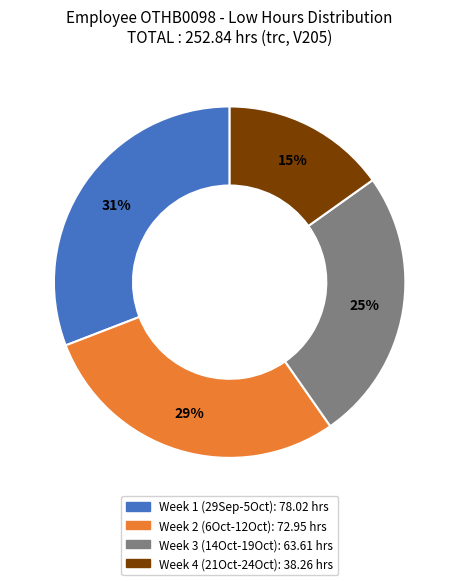

To the nearest percent, what is the average slice percentage?

25%